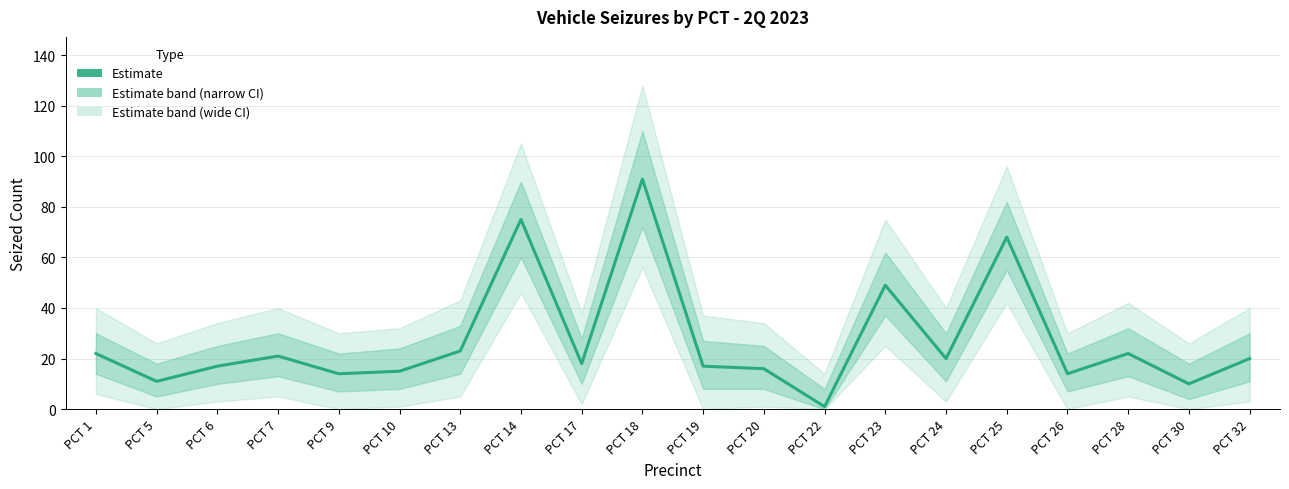

How many points are higher than both their immediate neighbors (excluding endpoints)?

6